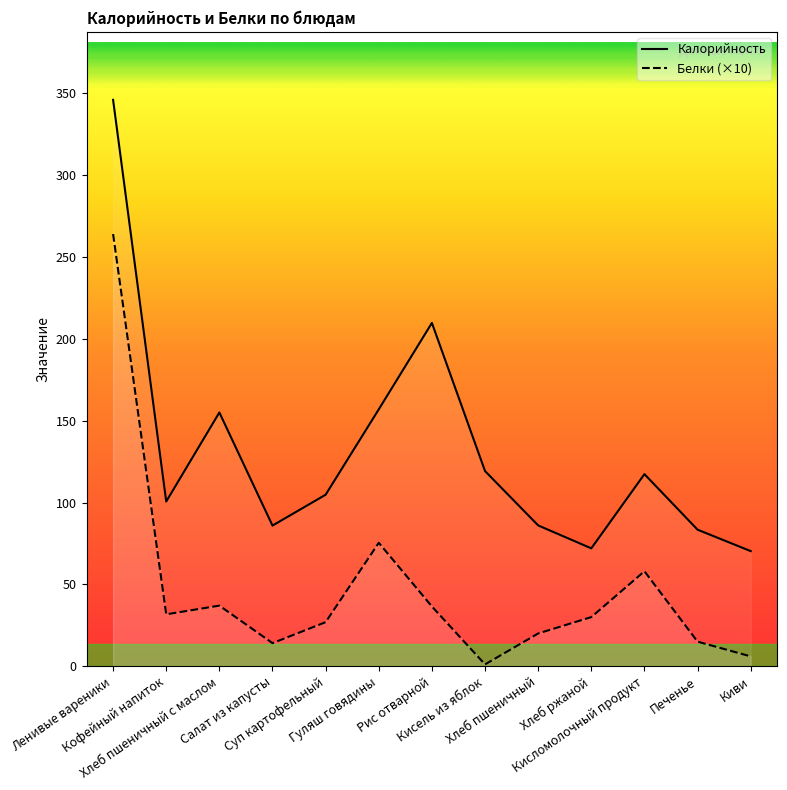

True or false: Белки (×10) and Калорийность intersect in this chart.

False